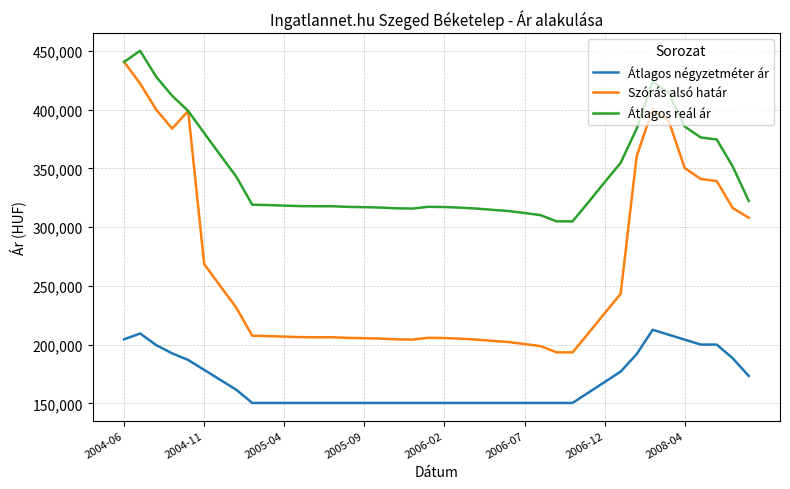

What is the maximum value shown in the chart?

450121